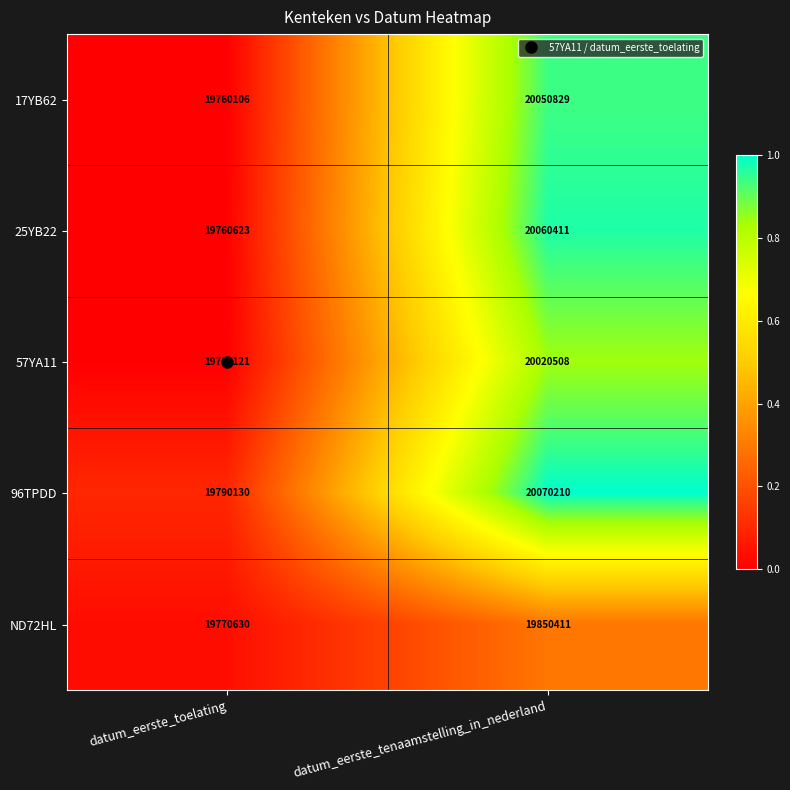

Which category has the highest value across all series?

datum_eerste_tenaamstelling_in_nederland